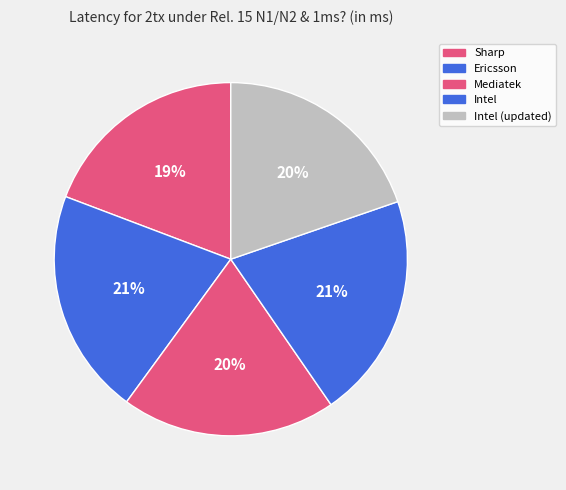

How many slices are in this pie chart?

5